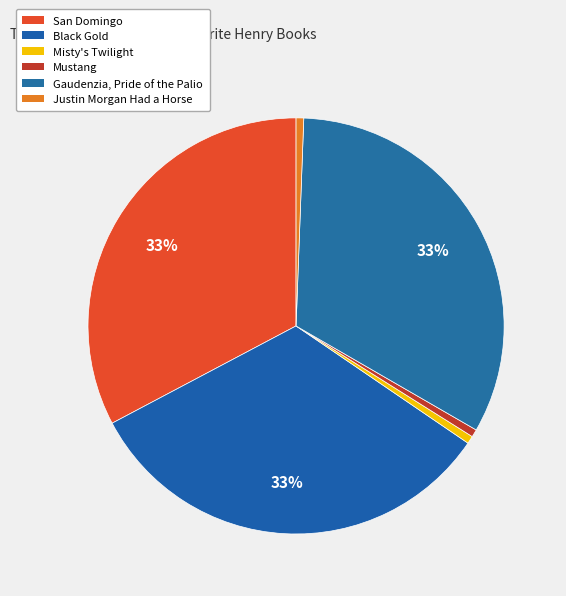

Rank the categories by value from highest to lowest.

Gaudenzia, Pride of the Palio, San Domingo, Black Gold, Misty's Twilight, Justin Morgan Had a Horse, Mustang